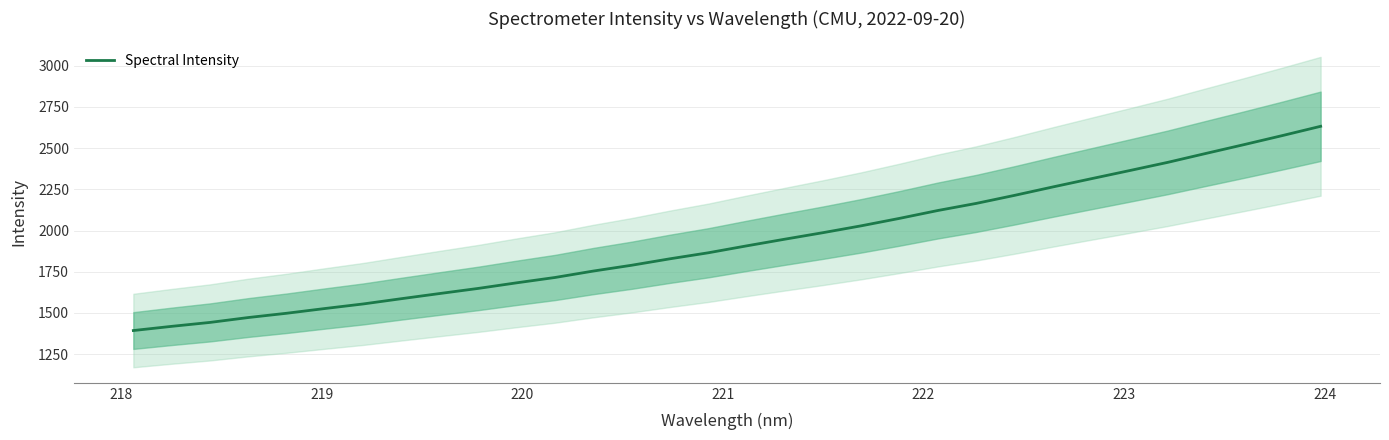

What is the maximum value for Spectral Intensity?

2632.8